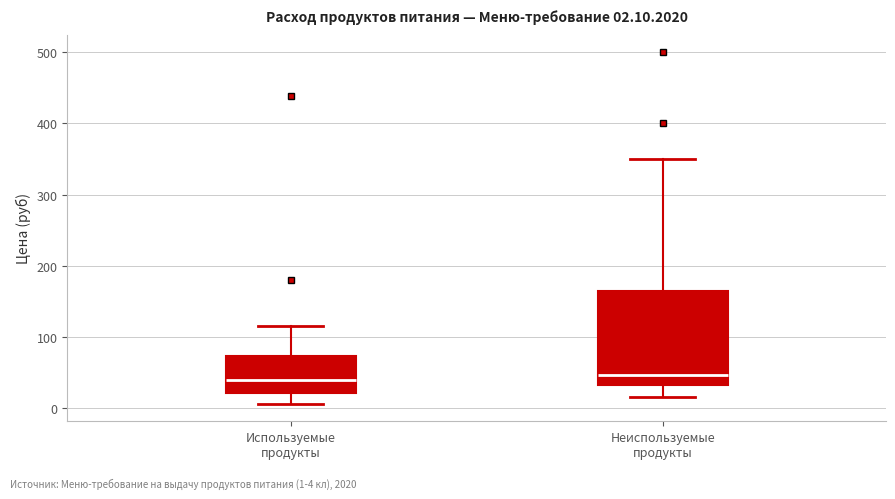

Which box is the tallest, from its lower edge to its upper edge?

Неиспользуемые продукты